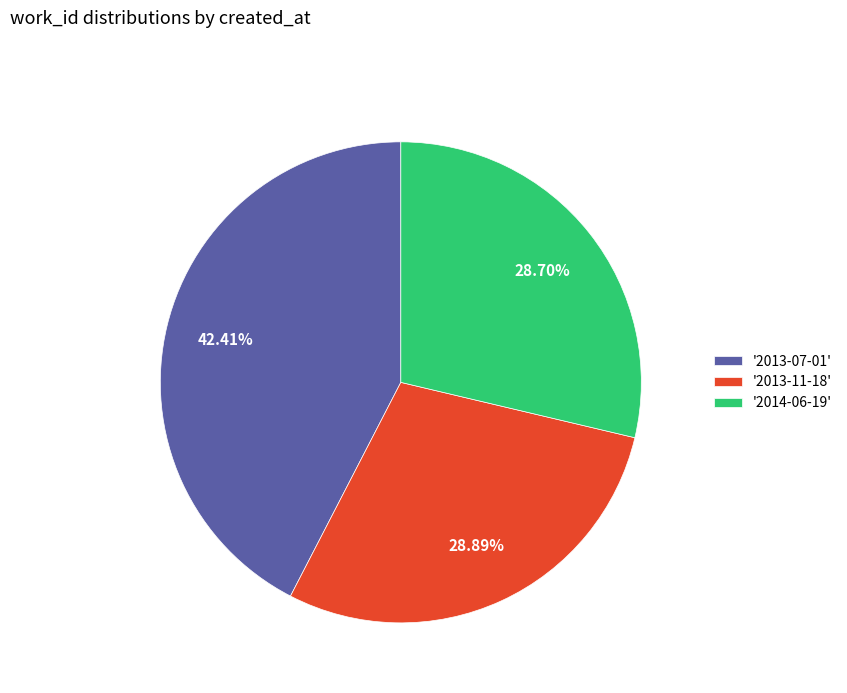

What is the ratio of the value at '2013-11-18' to the value at '2014-06-19'?

1.0